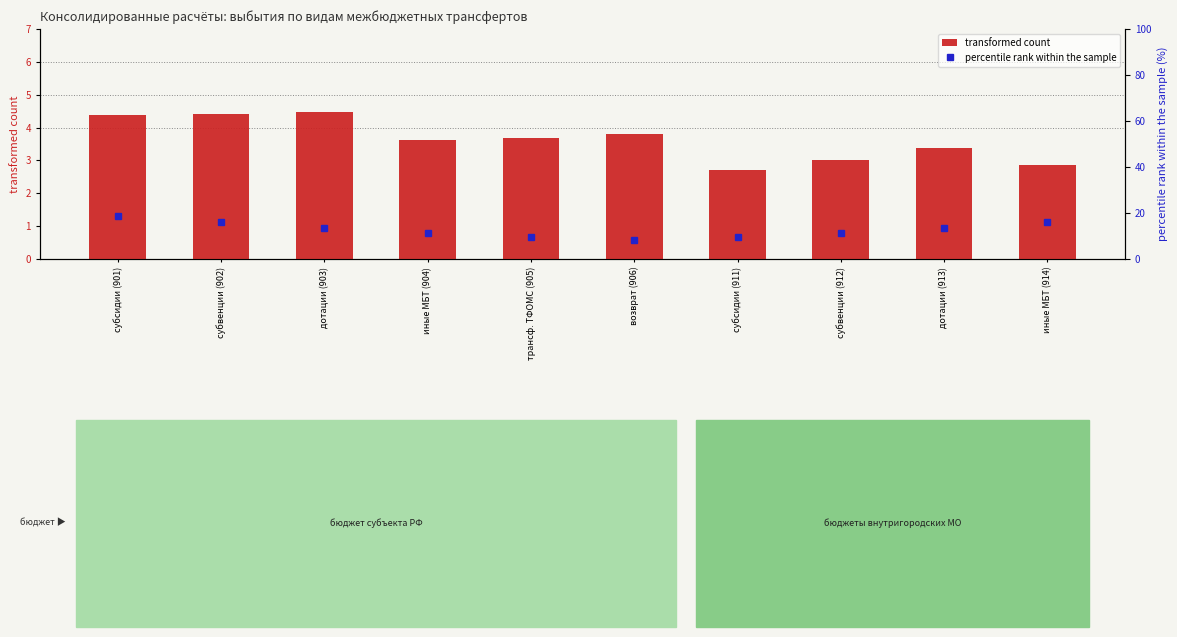

The percentile rank within the sample series shows 27.6 at субсидии (901). True or false?

False